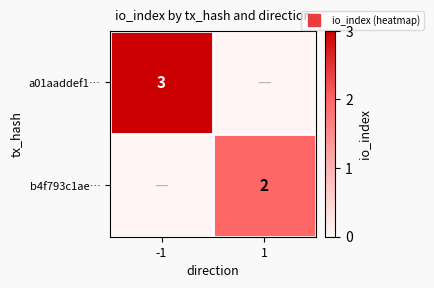

Which has a higher value, -1 or 1?

-1